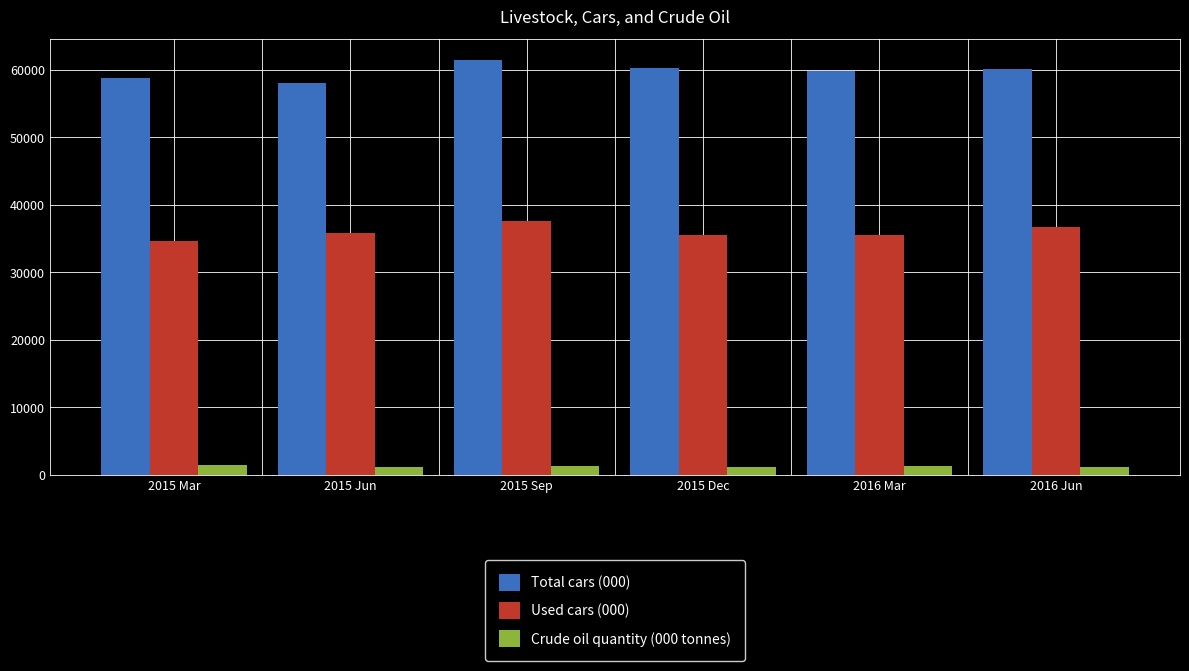

What is the maximum value for Crude oil quantity (000 tonnes)?

1404.4